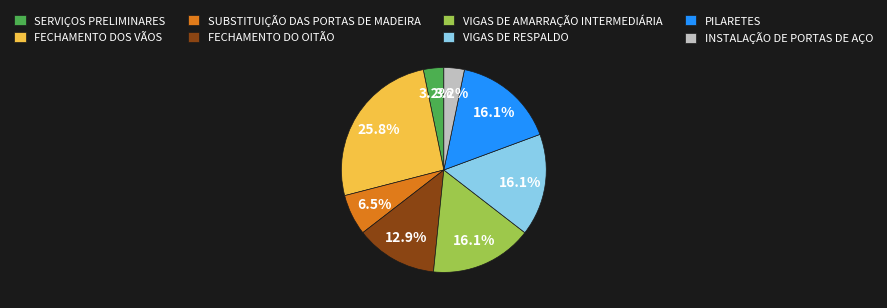

Which slice is the largest?

FECHAMENTO DOS VÃOS